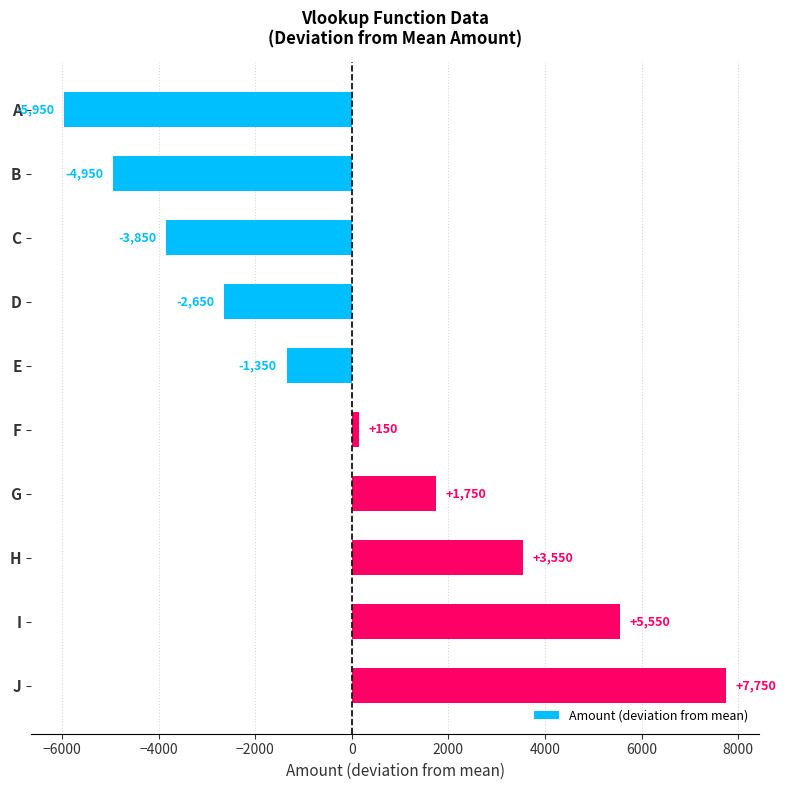

Between H and E, which is larger?

H